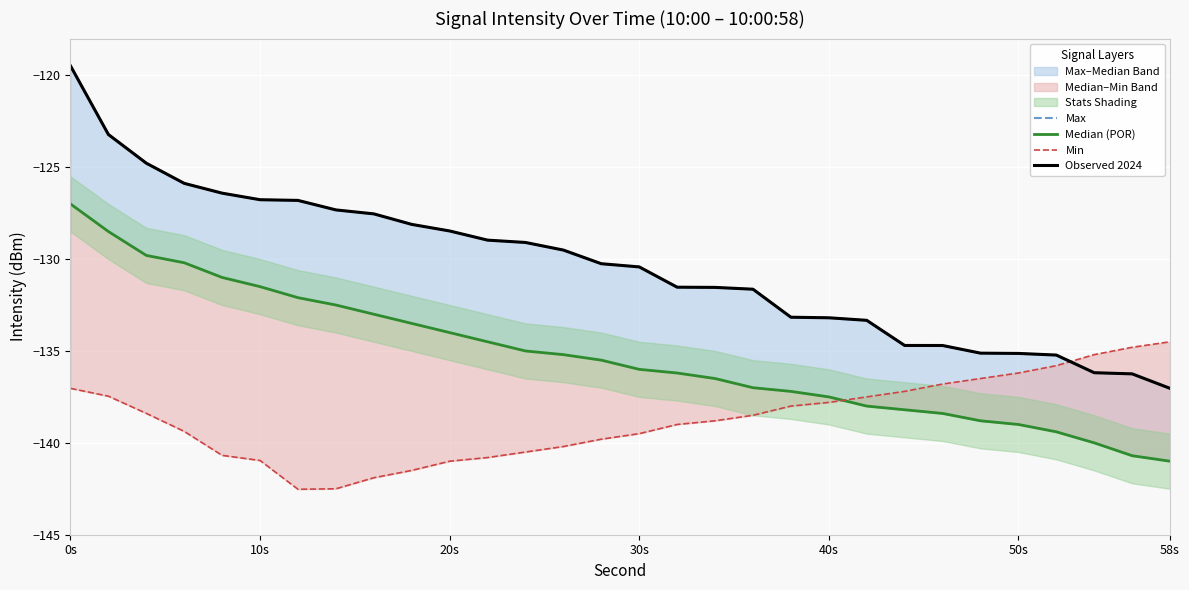

Reading left to right, what are all the values shown in this chart?

Max: -119.5	-123.2	-124.8	-125.9	-126.4	-126.8	-126.8	-127.3	-127.5	-128.1	-128.5	-129.0	-129.1	-129.5	-130.3	-130.4	-131.5	-131.5	-131.6	-133.2	-133.2	-133.3	-134.7	-134.7	-135.1	-135.1	-135.2	-136.2	-136.2	-137.0
Median (POR): -127.0	-128.5	-129.8	-130.2	-131.0	-131.5	-132.1	-132.5	-133.0	-133.5	-134.0	-134.5	-135.0	-135.2	-135.5	-136.0	-136.2	-136.5	-137.0	-137.2	-137.5	-138.0	-138.2	-138.4	-138.8	-139.0	-139.4	-140.0	-140.7	-141.0
Min: -137.0	-137.5	-138.4	-139.4	-140.7	-141.0	-142.5	-142.5	-141.9	-141.5	-141.0	-140.8	-140.5	-140.2	-139.8	-139.5	-139.0	-138.8	-138.5	-138.0	-137.8	-137.5	-137.2	-136.8	-136.5	-136.2	-135.8	-135.2	-134.8	-134.5
Observed 2024: -119.5	-123.2	-124.8	-125.9	-126.4	-126.8	-126.8	-127.3	-127.5	-128.1	-128.5	-129.0	-129.1	-129.5	-130.3	-130.4	-131.5	-131.5	-131.6	-133.2	-133.2	-133.3	-134.7	-134.7	-135.1	-135.1	-135.2	-136.2	-136.2	-137.0